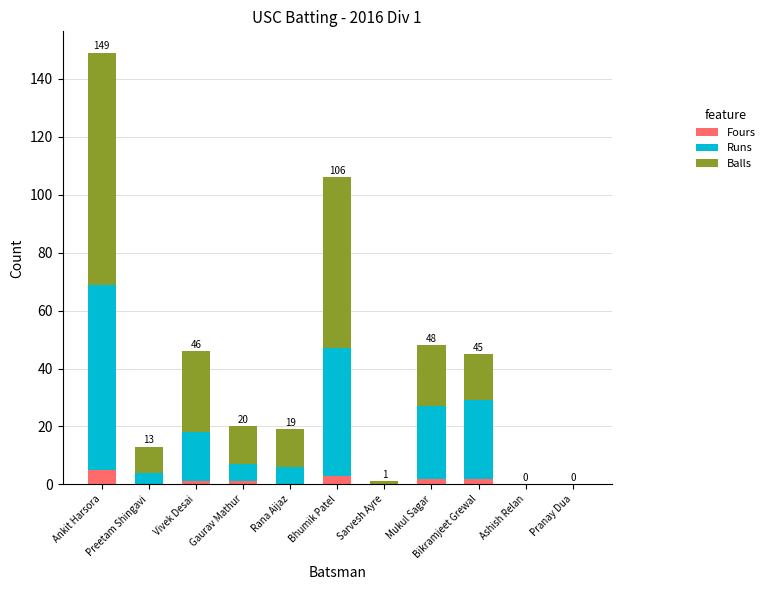

The Balls series shows 13 at Rana Aijaz. True or false?

True